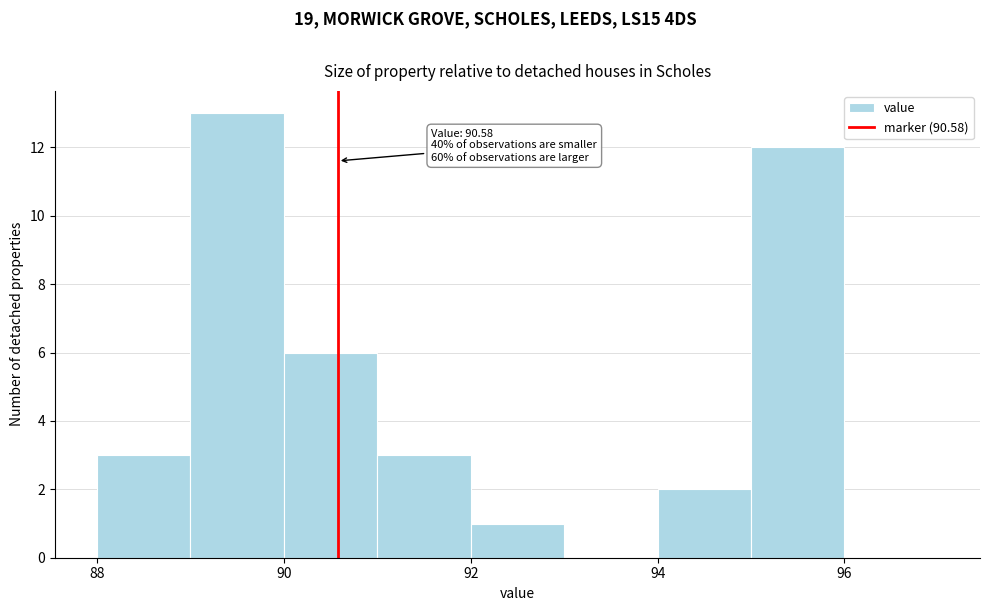

Which range on the x-axis has the tallest bar?

89 to 90